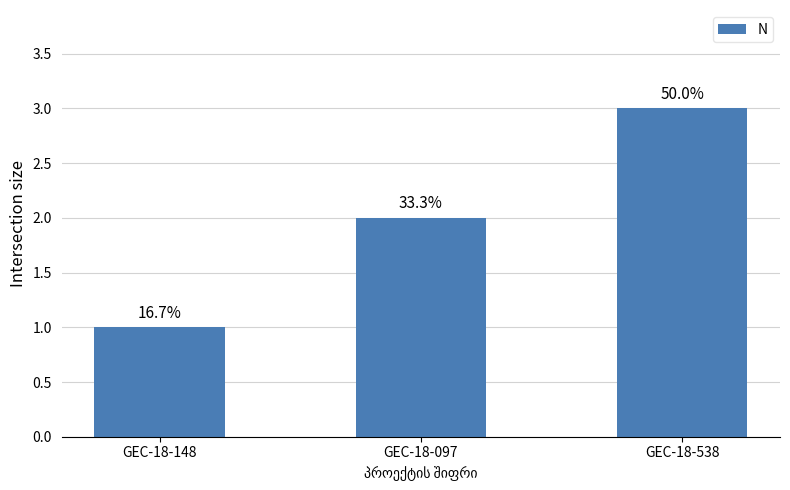

What position from the right is GEC-18-097?

2